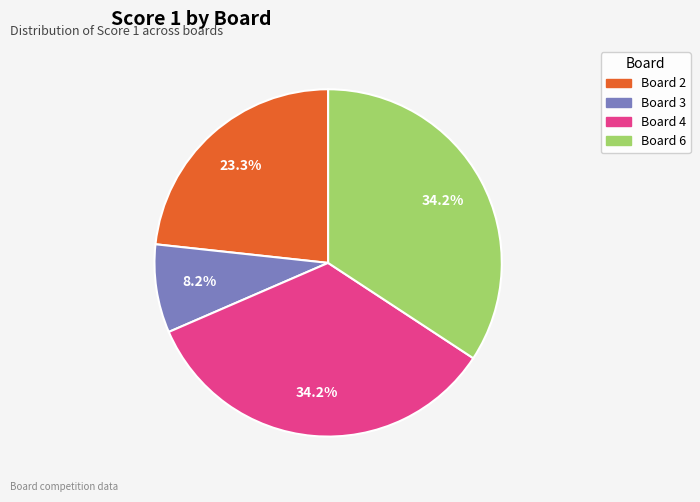

Is there a majority slice in this chart?

No